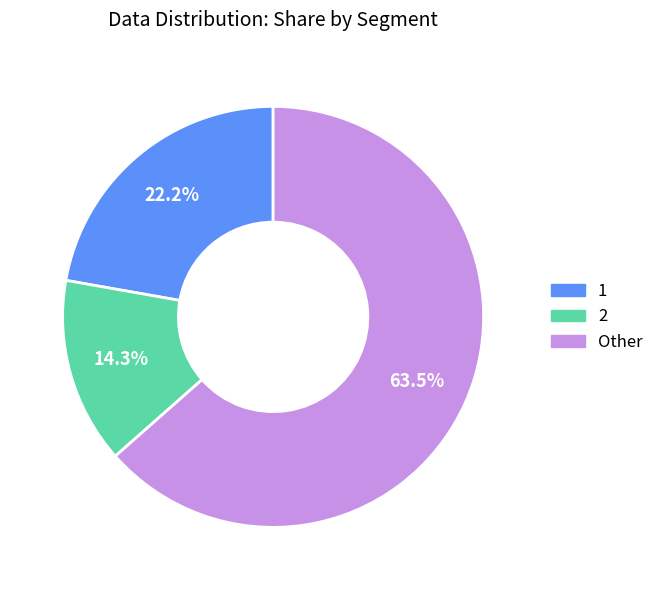

Is there a majority slice in this chart?

Yes